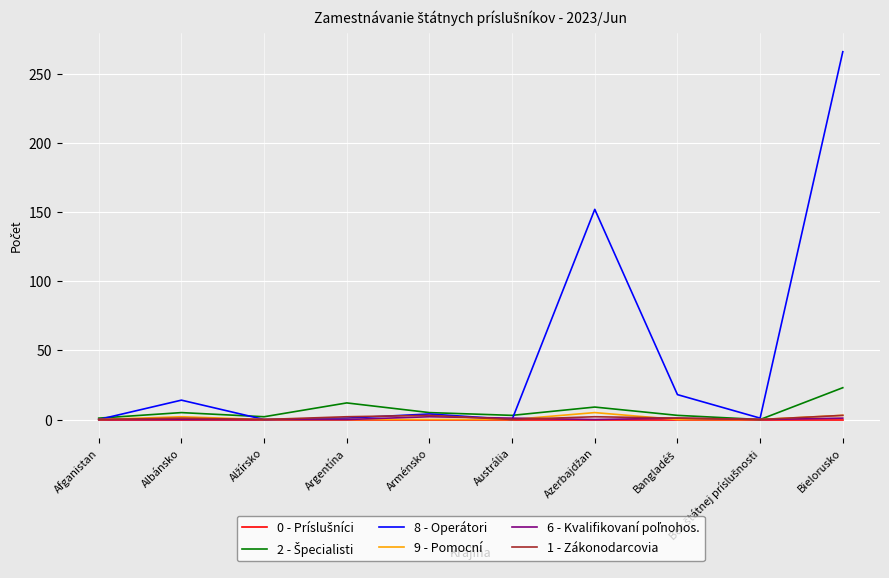

Which series has the largest range (max minus min)?

8 - Operátori